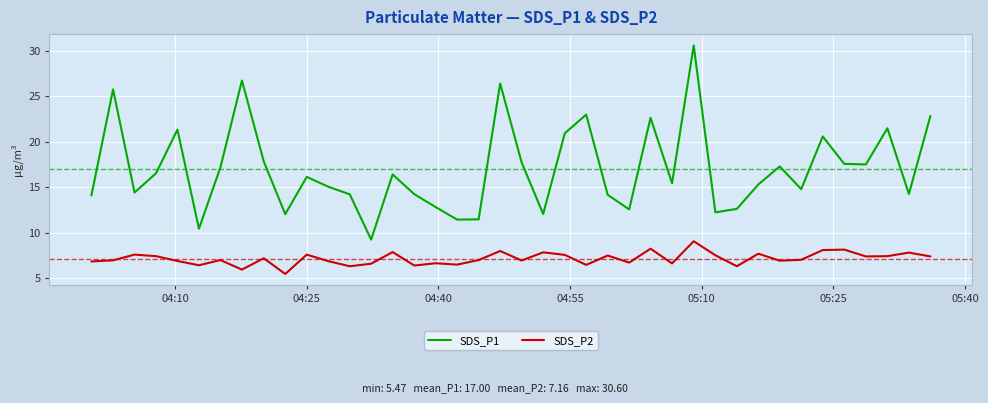

How many values in the SDS_P1 series are below 16?

20